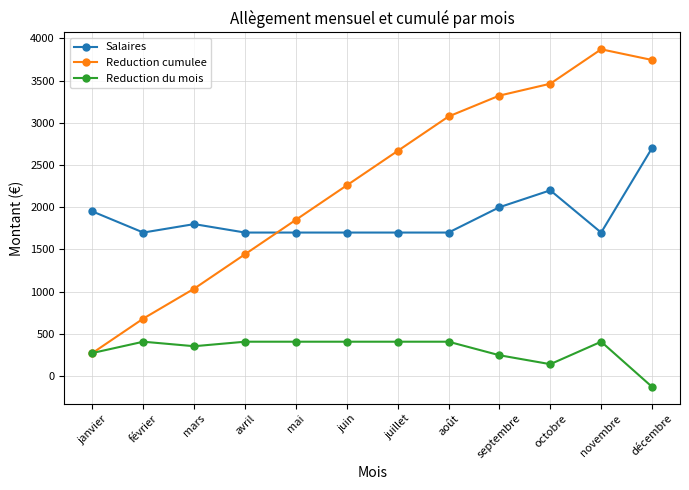

What is the value of the Reduction du mois point at the 12th from the left?

-126.5